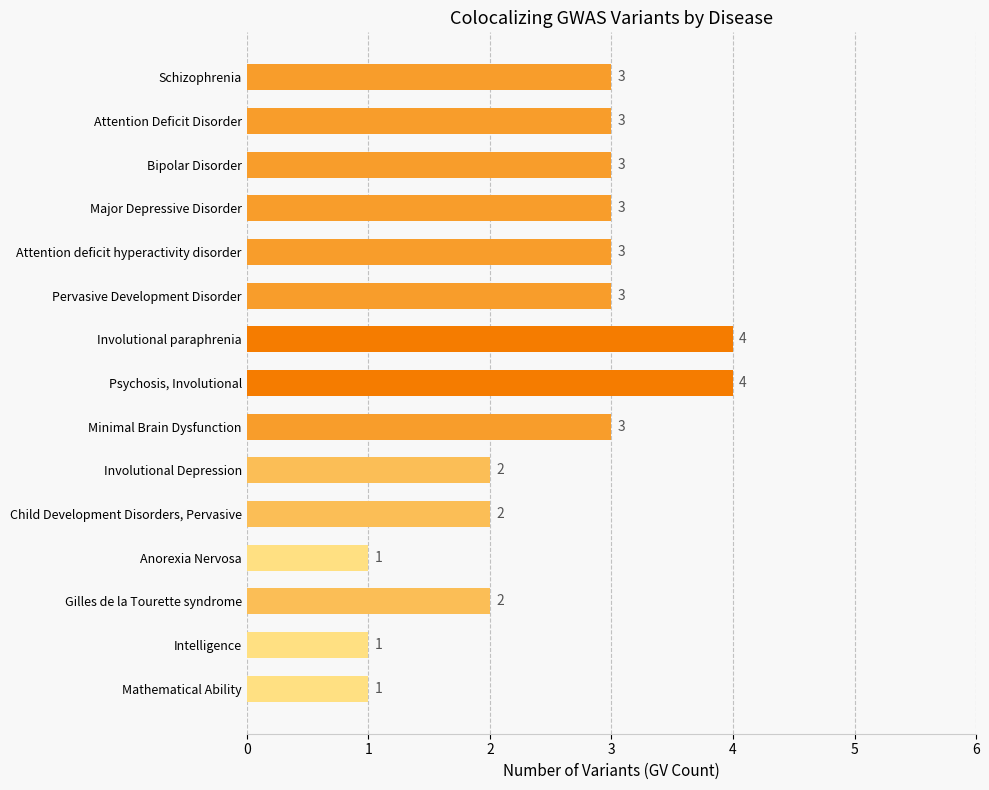

What is the difference between the maximum and minimum values?

3